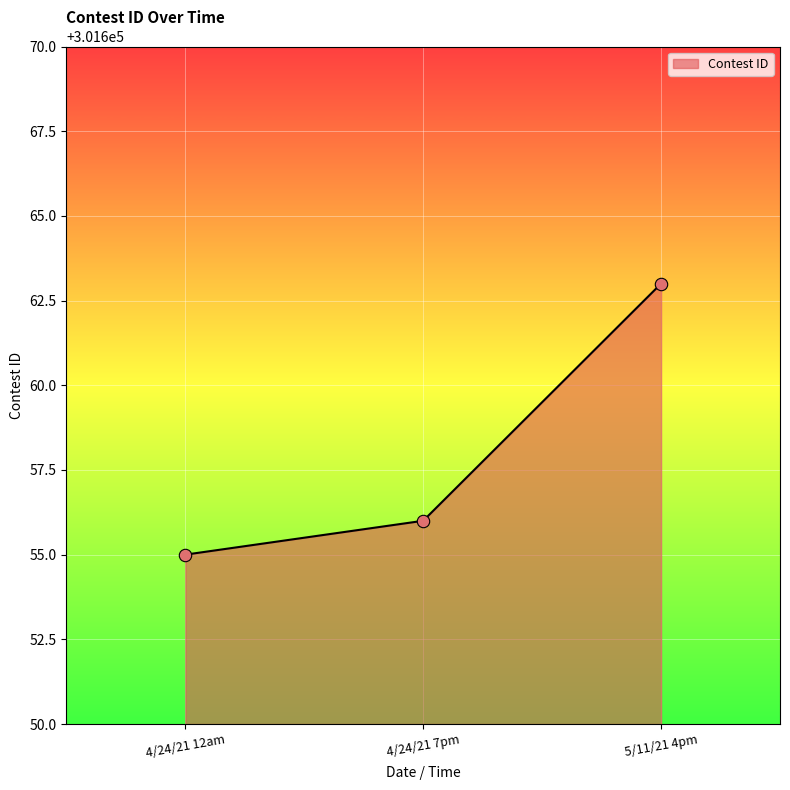

Which has a higher value, 4/24/21 12am or 4/24/21 7pm?

4/24/21 7pm